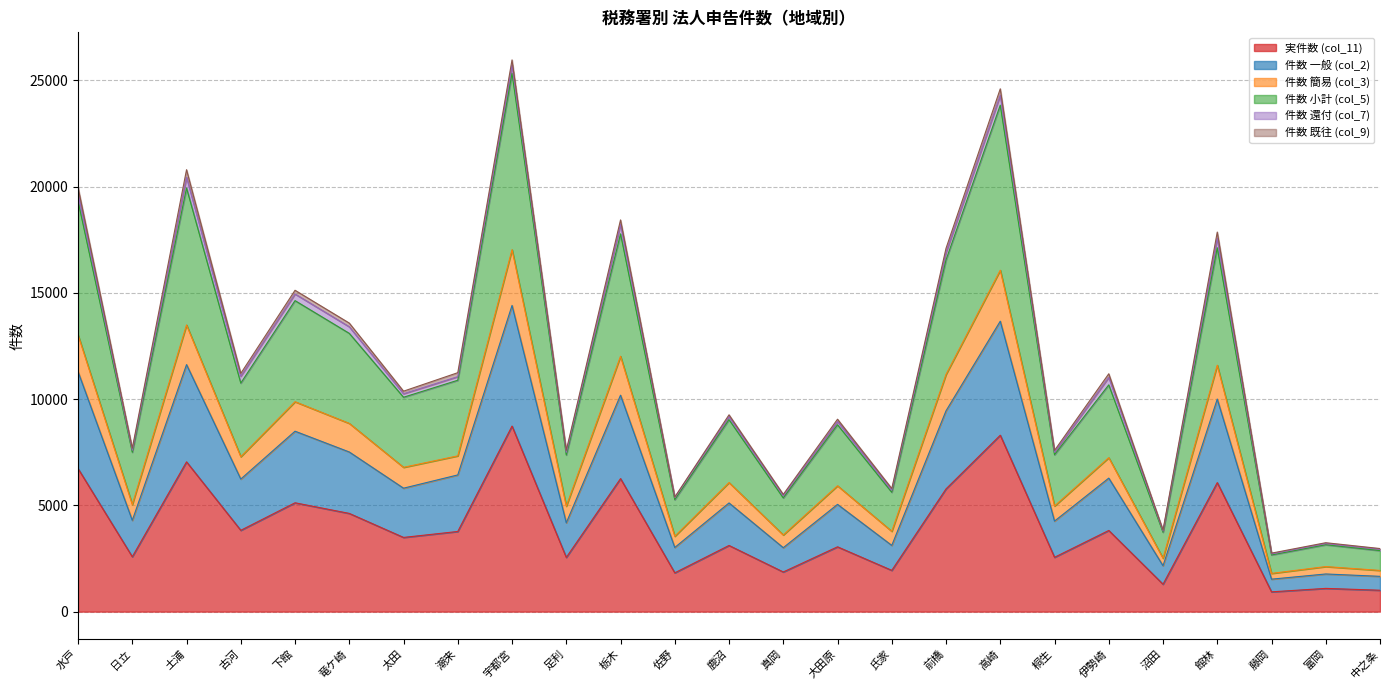

In 件数 簡易 (col_3), how many points are lower than both neighbors (excluding endpoints)?

10